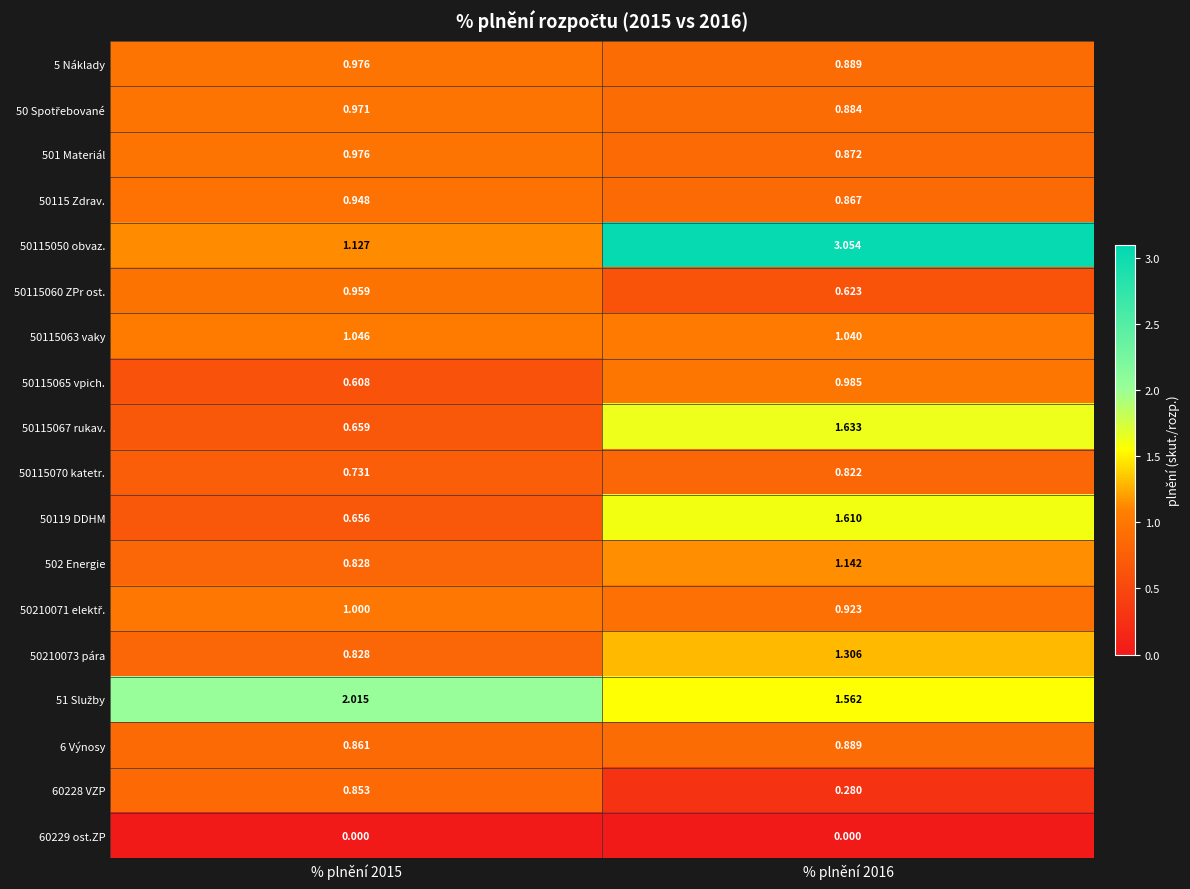

At how many categories does at least one series exceed 0?

2